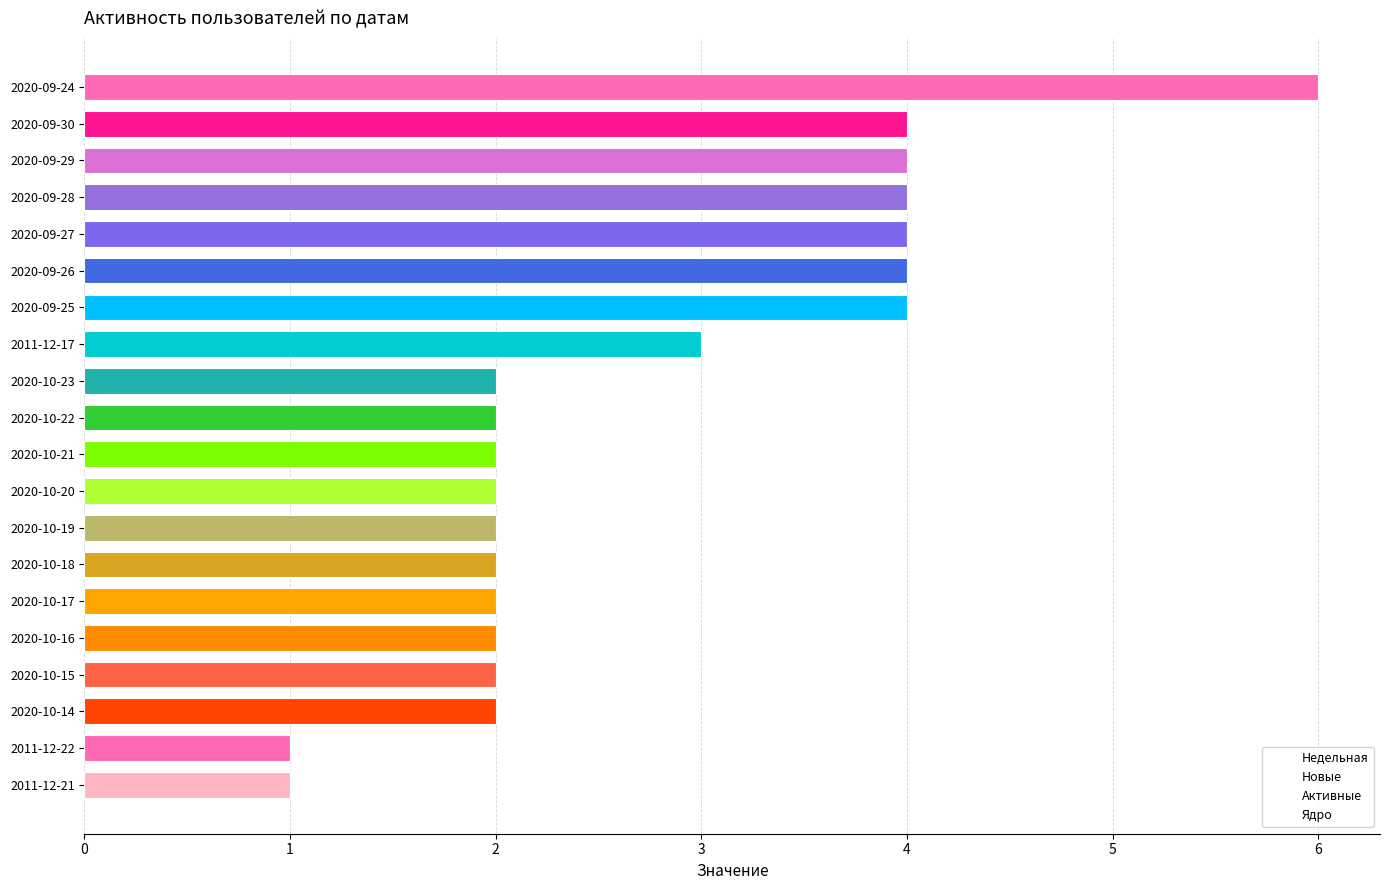

How many bars are there in total?

20